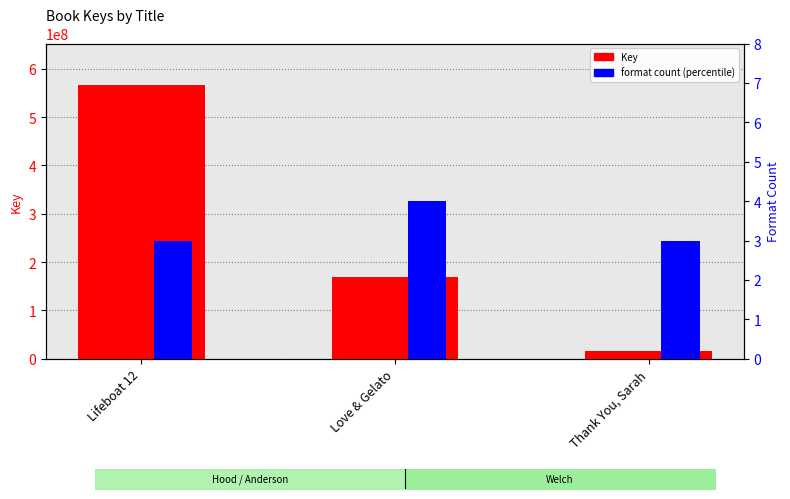

Reading left to right, what are all the values shown in this chart?

Key: Lifeboat 12=567301969	Love & Gelato=169942786	Thank You, Sarah=16753787
Format count (percentile): Lifeboat 12=3	Love & Gelato=4	Thank You, Sarah=3